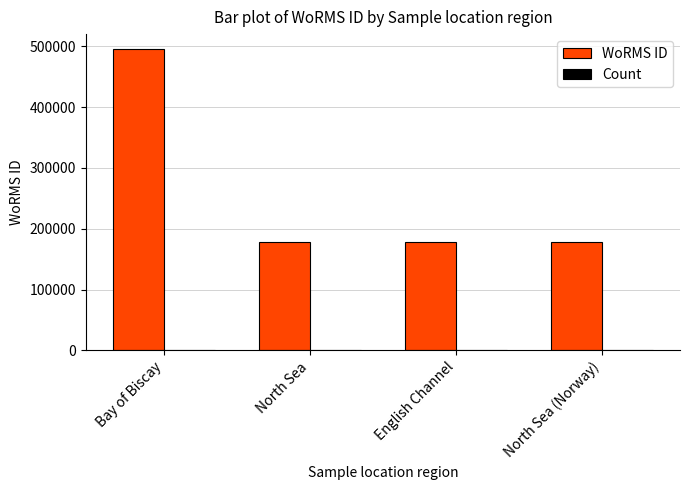

Which series has the largest range (max minus min)?

WoRMS ID